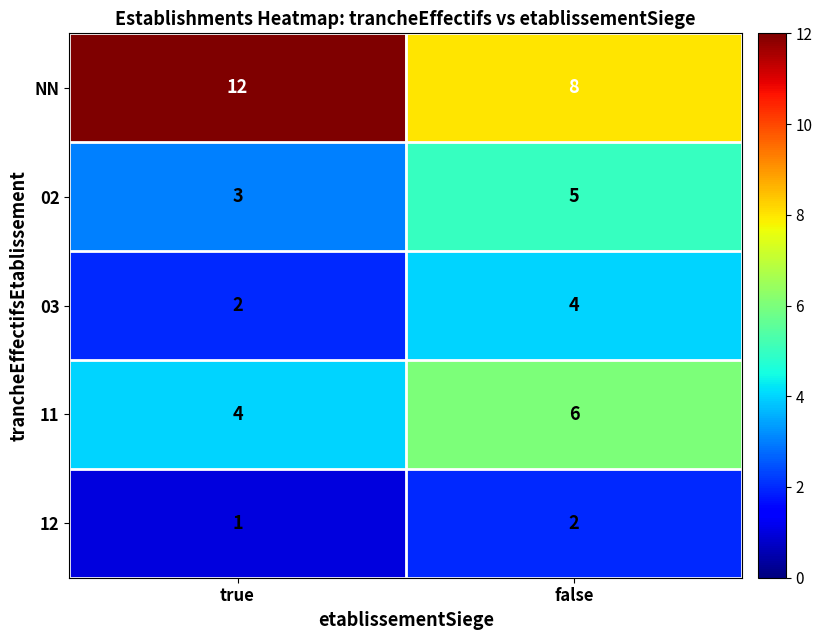

What value does the 02 series have at false?

5